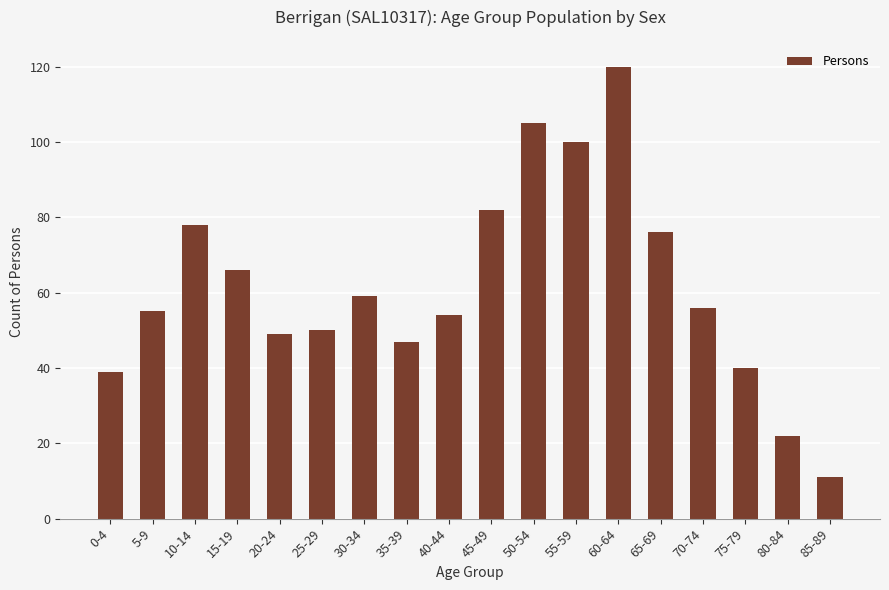

True or false: the data shows 55 at 5-9.

True